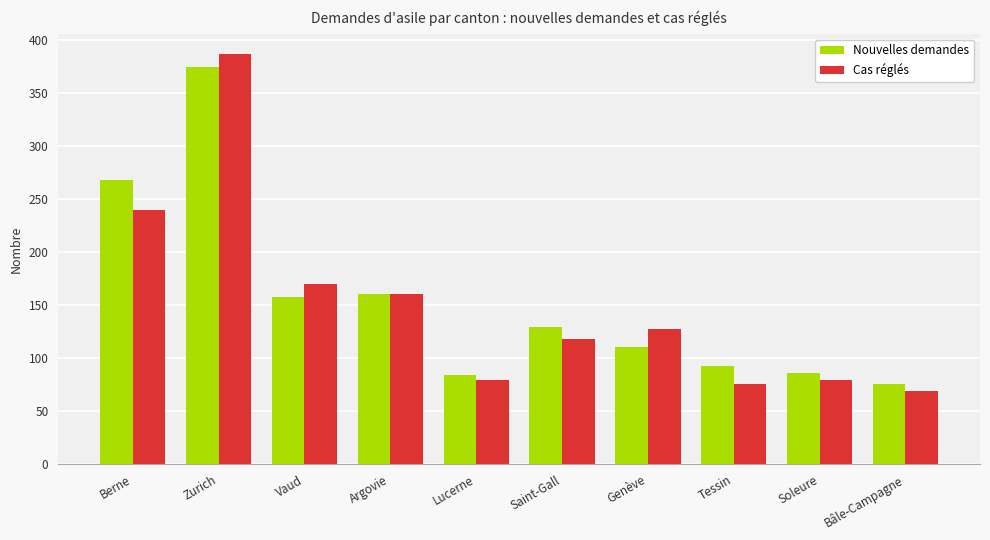

What is the sum of all Nouvelles demandes values?

1542